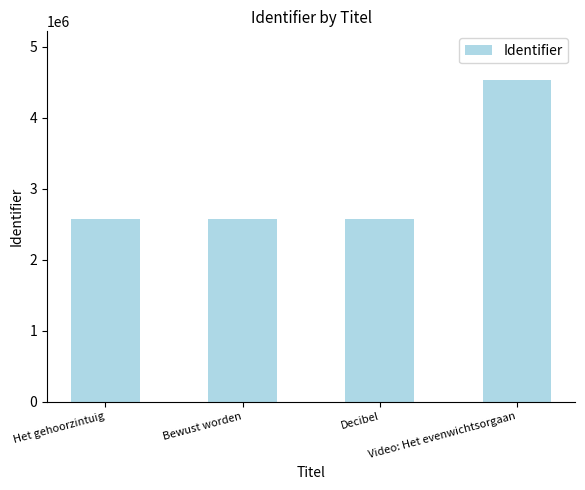

What is the label of the 1st bar from the left?

Het gehoorzintuig